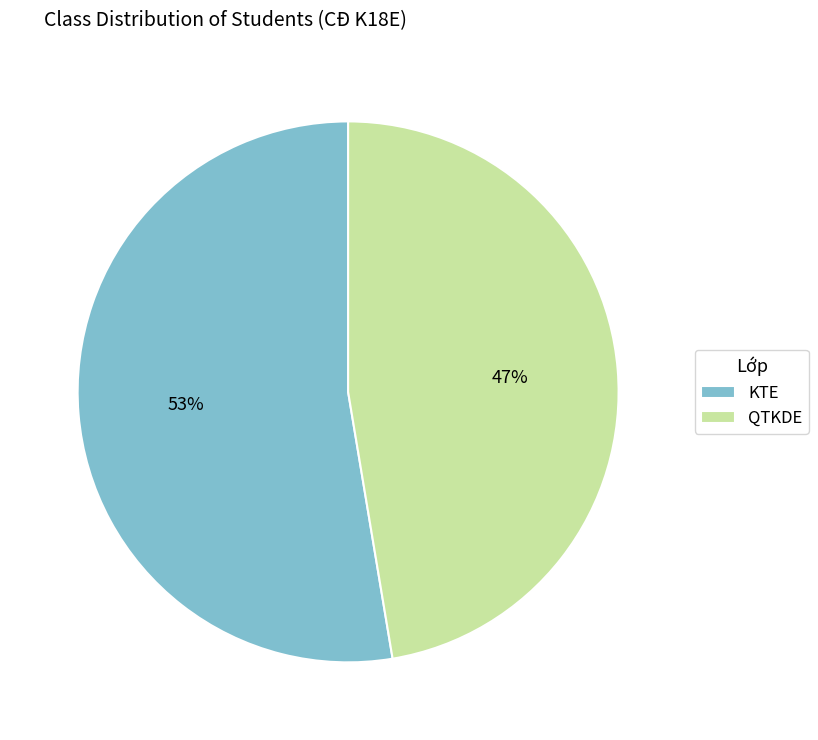

To the nearest percent, what is the average slice percentage?

50%